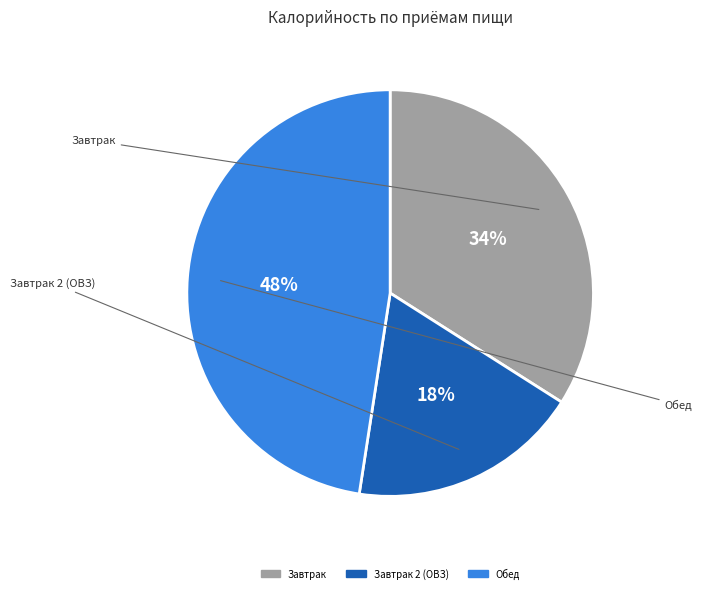

Is there any slice that represents more than half of the pie?

No